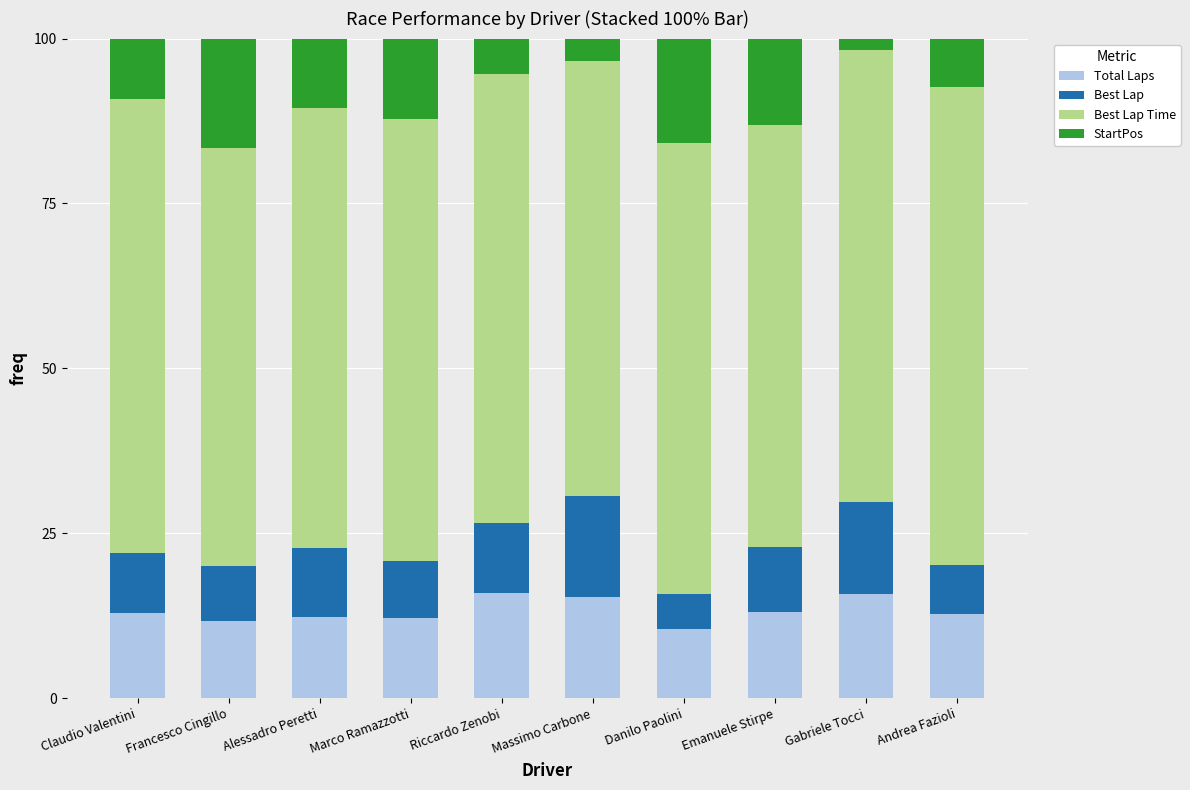

Is it true that Total Laps equals 19.7 at Alessadro Peretti?

False